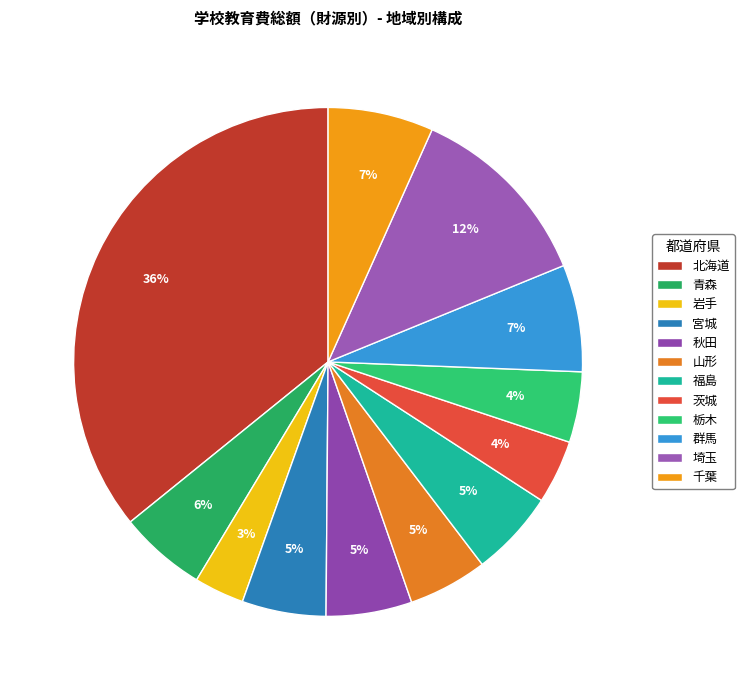

Which has a higher value, 青森 or 岩手?

青森